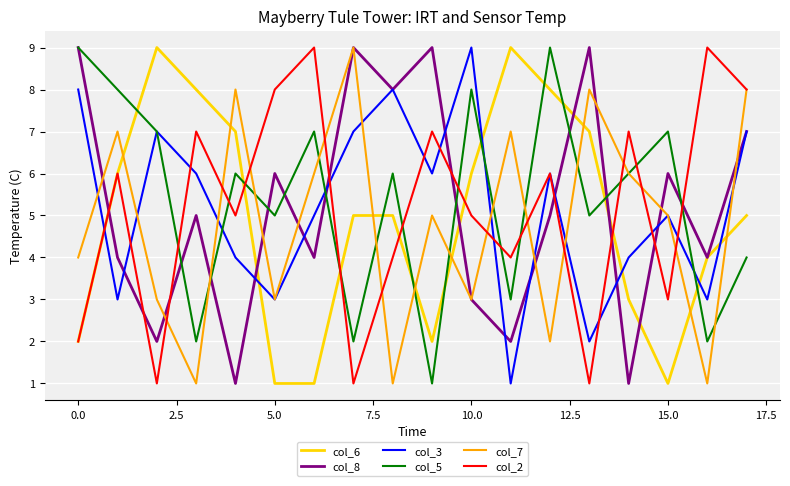

Reading left to right, extract all data points from this chart.

col_6: 2	6	9	8	7	1	1	5	5	2	6	9	8	7	3	1	4	5
col_8: 9	4	2	5	1	6	4	9	8	9	3	2	5	9	1	6	4	7
col_3: 8	3	7	6	4	3	5	7	8	6	9	1	6	2	4	5	3	7
col_5: 9	8	7	2	6	5	7	2	6	1	8	3	9	5	6	7	2	4
col_7: 4	7	3	1	8	3	6	9	1	5	3	7	2	8	6	5	1	8
col_2: 2	6	1	7	5	8	9	1	4	7	5	4	6	1	7	3	9	8